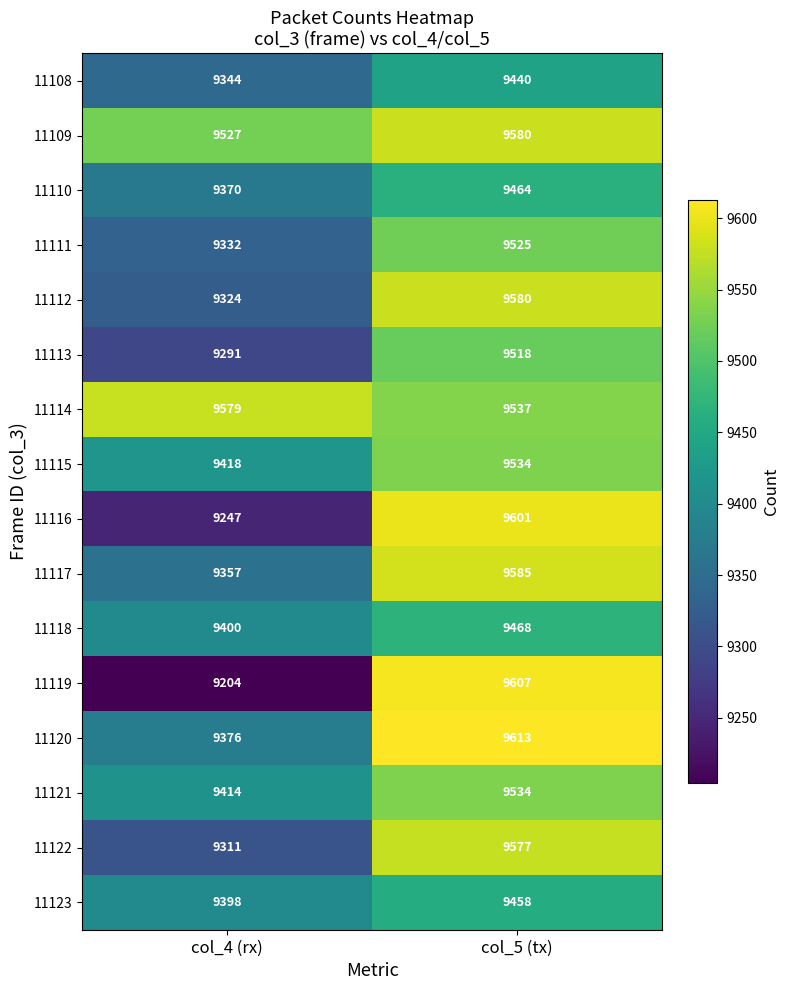

Which series has the largest total across all categories?

11114